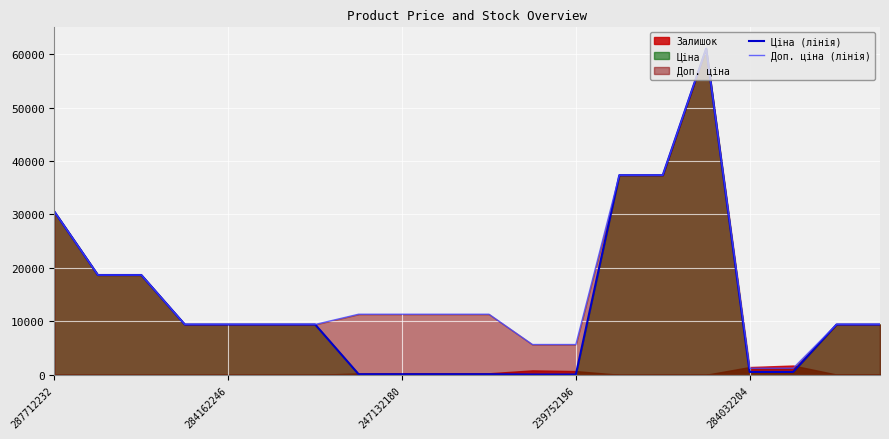

At which label does Доп. ціна (лінія) first exceed 11334?

287712232